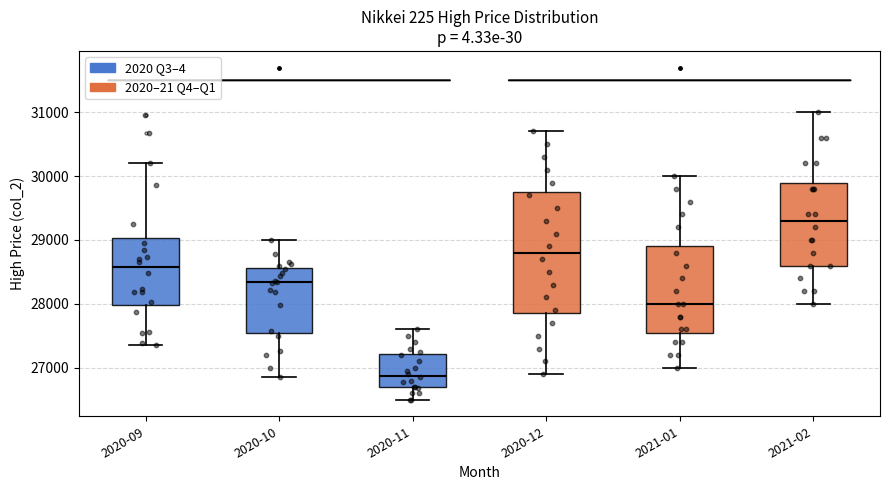

Reading left to right, read every box against the y-axis: the position of its median line, the range the box covers, and the ends of its whiskers. The values are not printed on the chart, so give them approximately, as read against the axis.

2020-09: median 28600, box 28000 to 29000, whiskers 27400 to 30200
2020-10: median 28300, box 27600 to 28600, whiskers 26900 to 29000
2020-11: median 26900, box 26700 to 27200, whiskers 26500 to 27600
2020-12: median 28800, box 27900 to 29800, whiskers 26900 to 30700
2021-01: median 28000, box 27600 to 28900, whiskers 27000 to 30000
2021-02: median 29300, box 28600 to 29900, whiskers 28000 to 31000